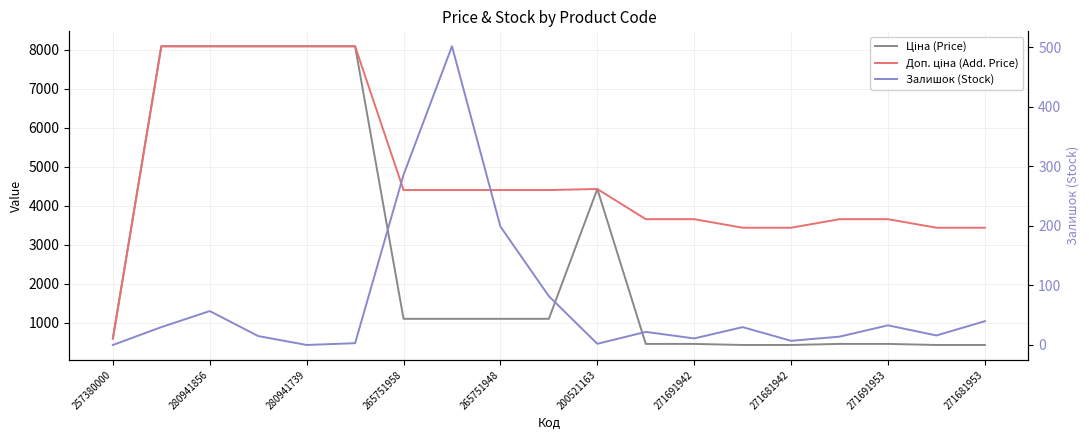

List the series in order of their peak value, highest first.

Ціна (Price), Доп. ціна (Add. Price), Залишок (Stock)